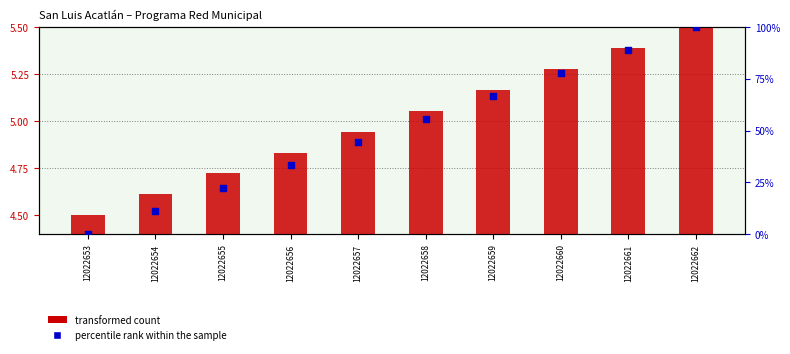

Which series reaches the minimum Y coordinate?

percentile rank within the sample